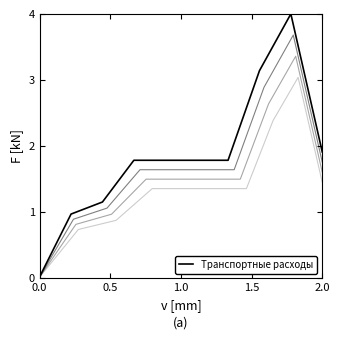

The value at 2.0 is 1.8. True or false?

True